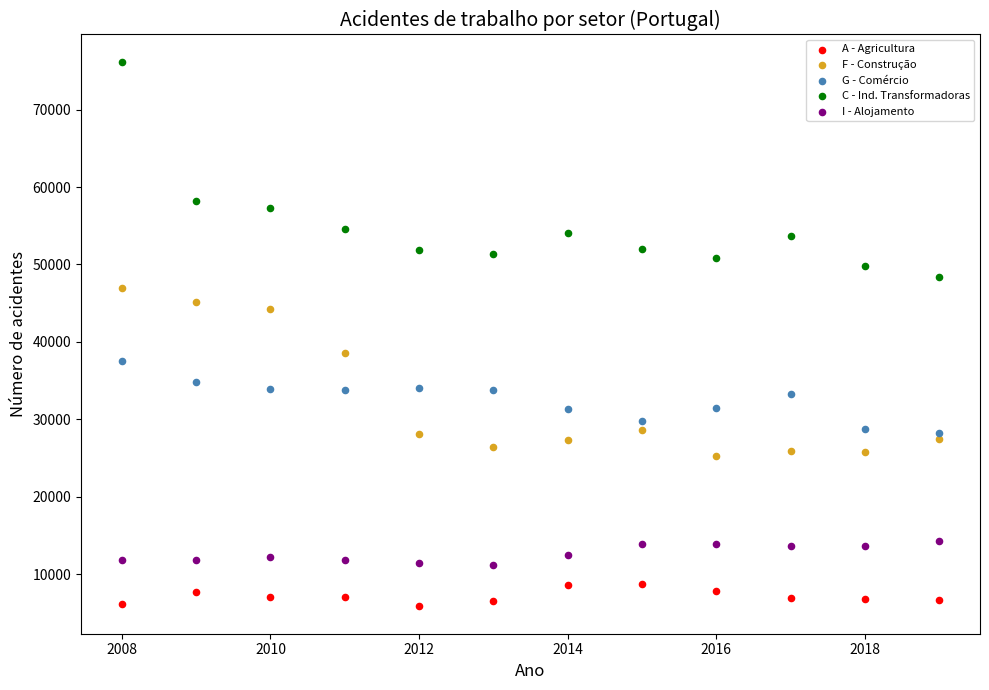

Which series contains the highest Y value?

C - Ind. Transformadoras